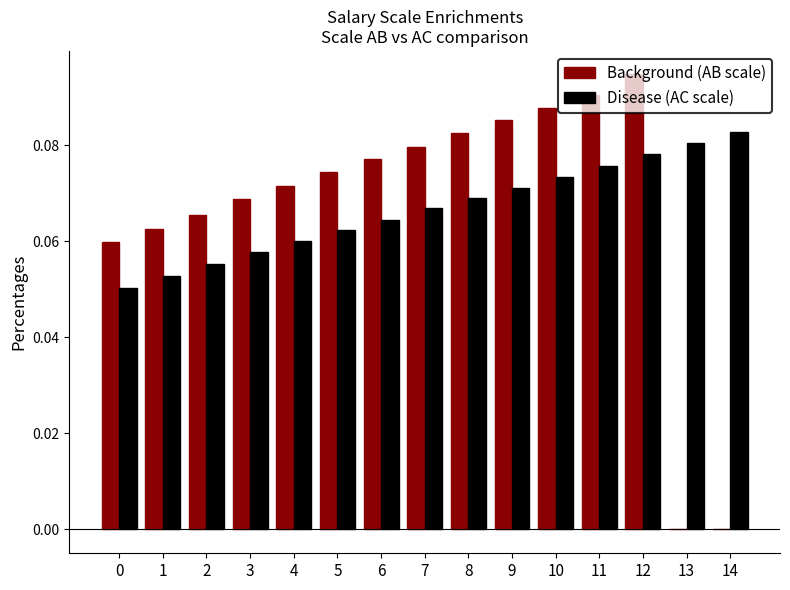

Is it true that Background (AB scale) equals 0.0 at 3?

False